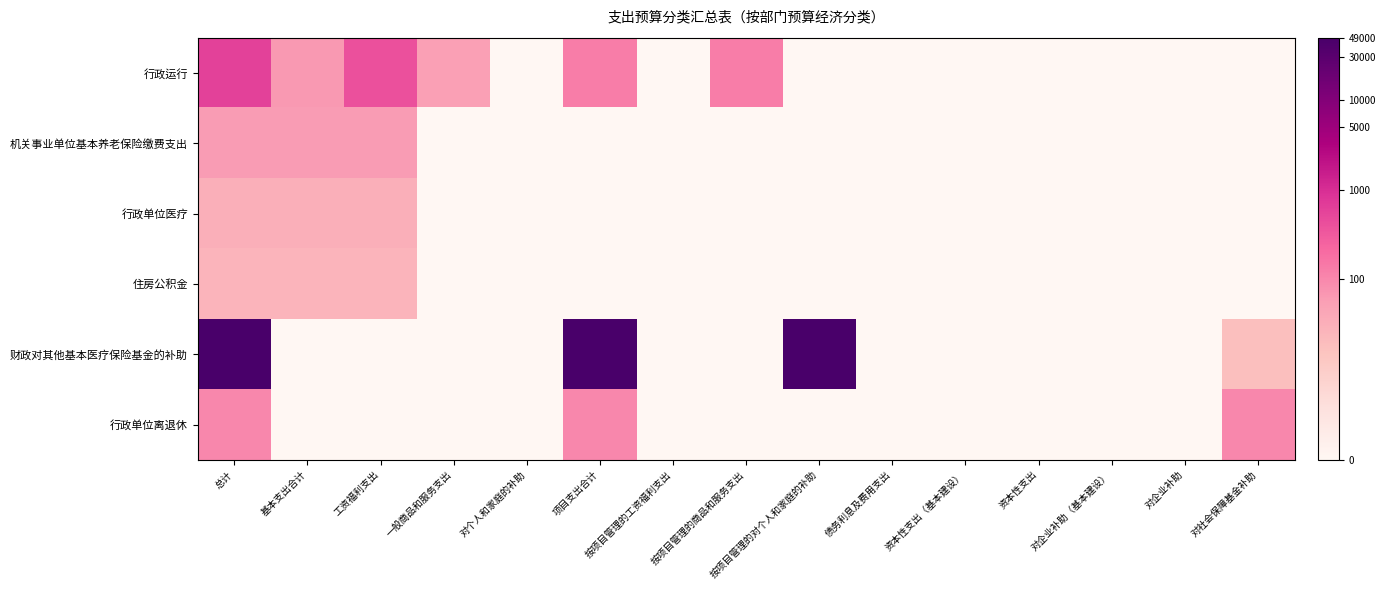

How many series are shown in this chart?

6